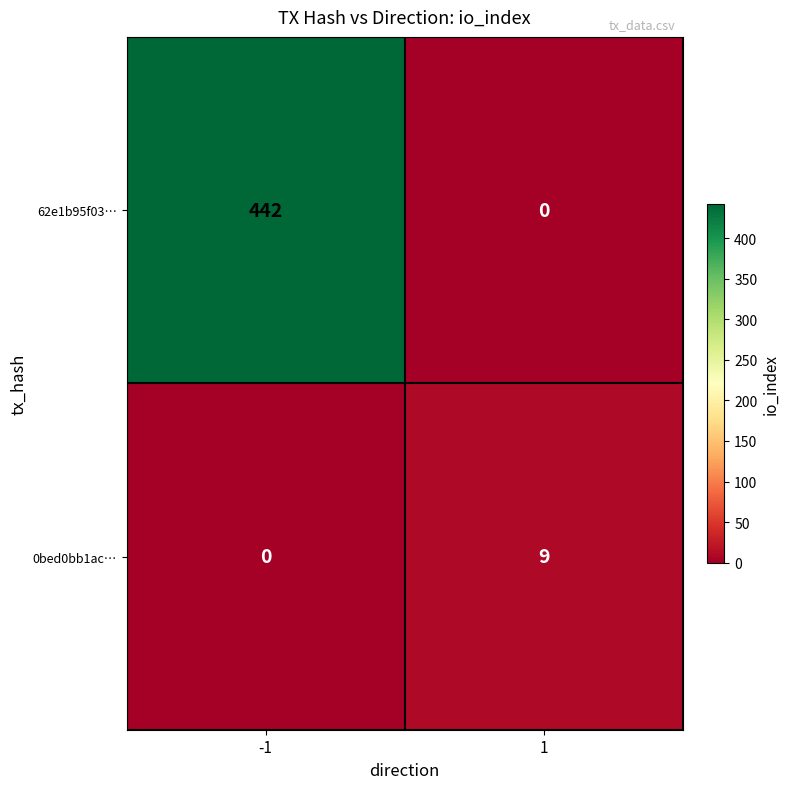

What is the maximum value shown in the chart?

442